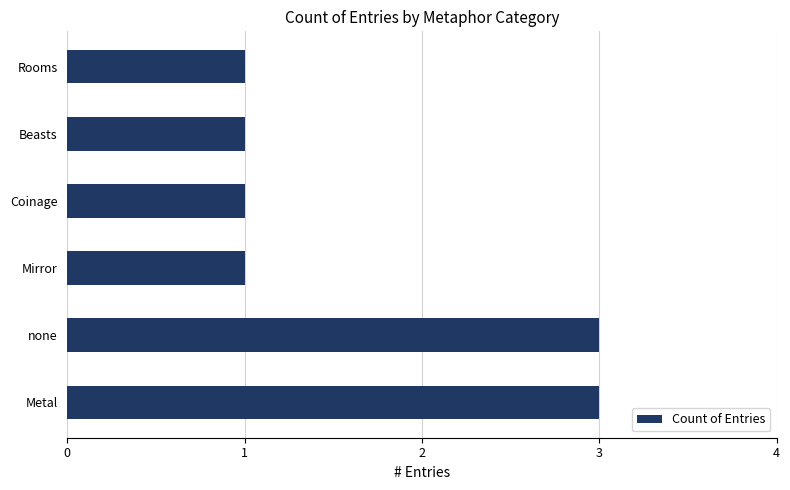

What is the ratio of the value at Rooms to the value at Beasts?

1.0